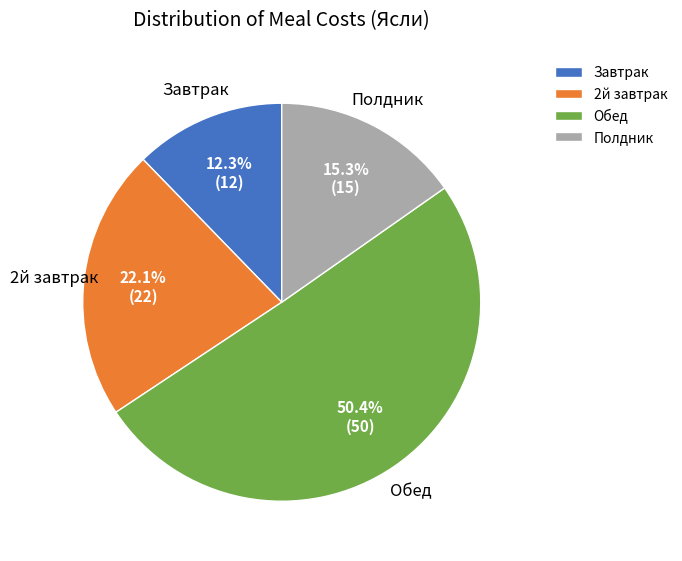

Approximately how many times larger is the value at Полдник compared to 2й завтрак?

0.7